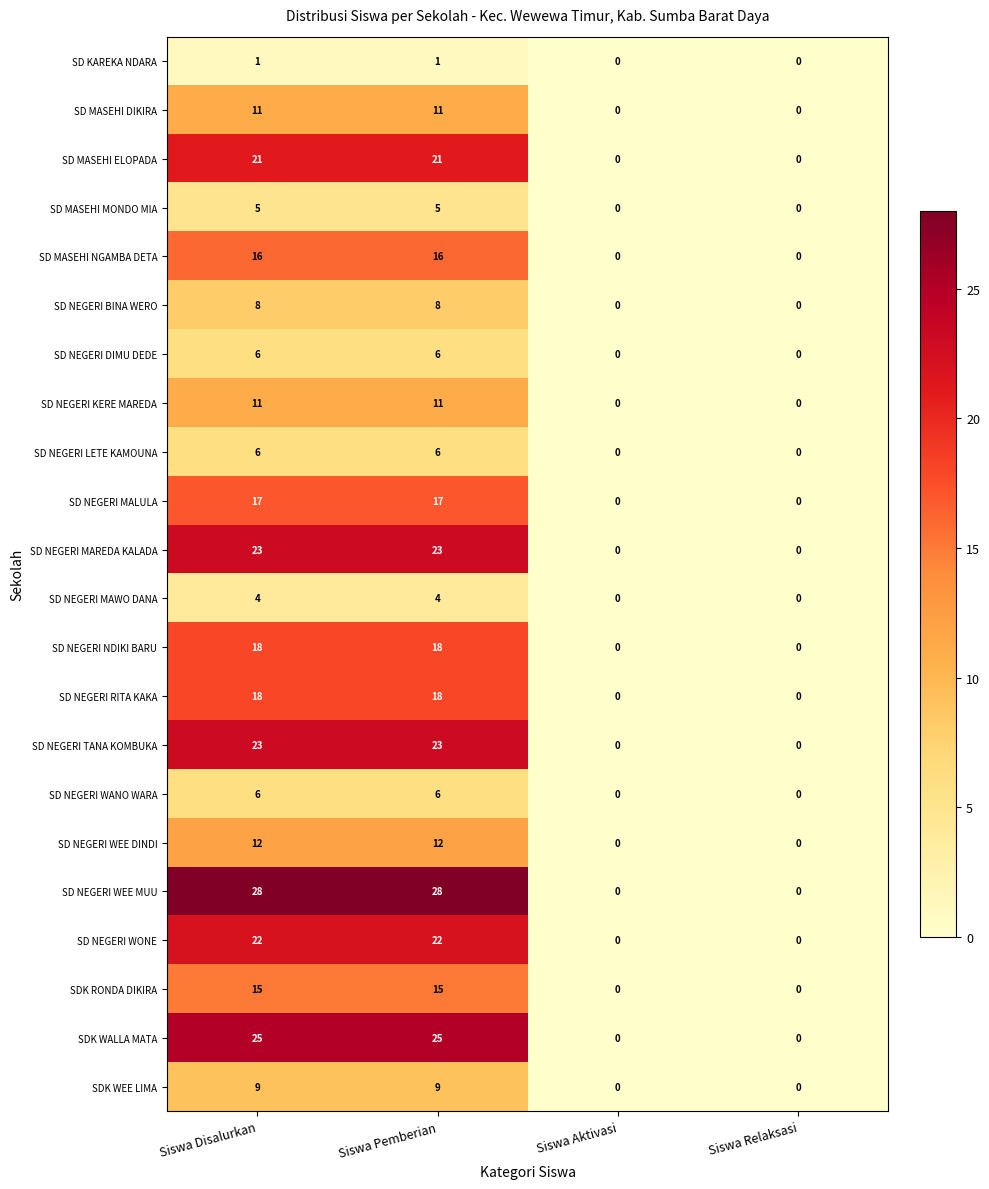

What is the maximum value shown in the chart?

28